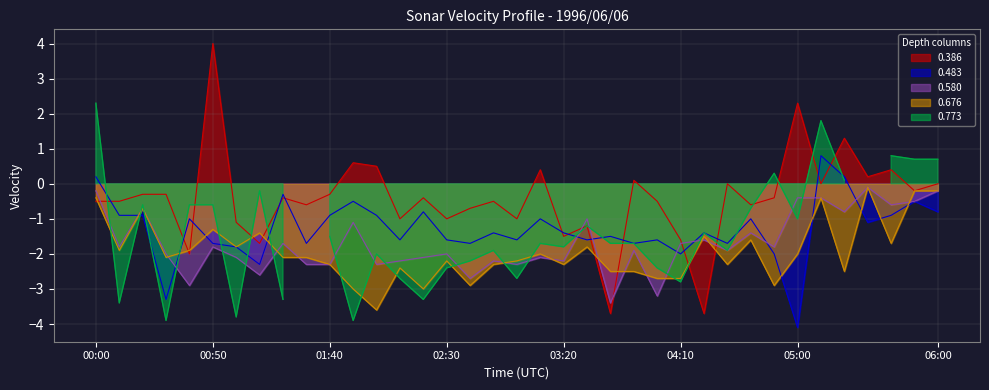

What is the maximum value shown in the chart?

4.0